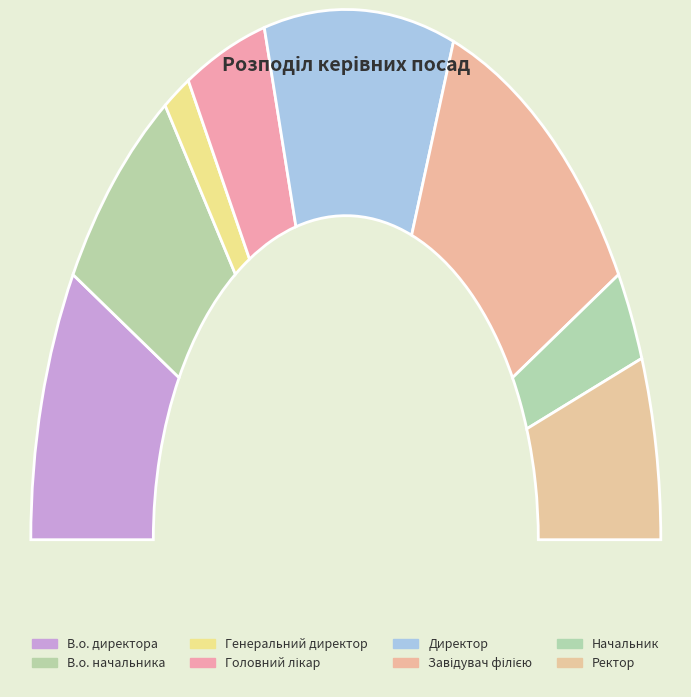

Count the number of slices in the pie.

8